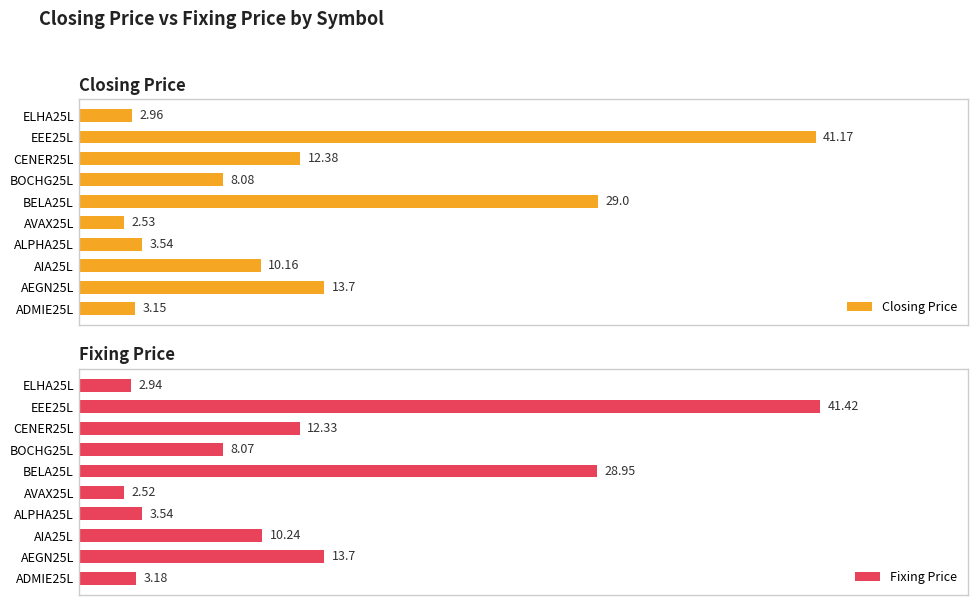

Which series has the largest total across all categories?

Fixing Price